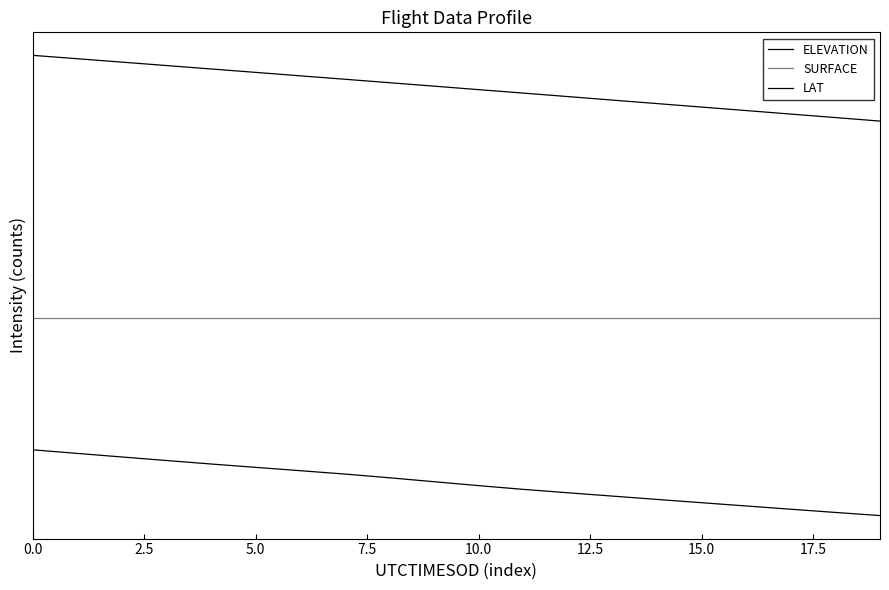

Reading left to right, transcribe all the data shown in this chart.

ELEVATION: 500.0	472.6	445.6	418.6	392.1	366.7	341.3	315.7	287.3	257.5	227.7	199.2	173.4	148.1	122.8	97.8	73.0	48.3	23.8	0.0
SURFACE: 1500.0	1500.0	1500.0	1500.0	1500.0	1500.0	1500.0	1500.0	1500.0	1500.0	1500.0	1500.0	1500.0	1500.0	1500.0	1500.0	1500.0	1500.0	1500.0	1500.0
LAT: 3500.0	3474.3	3448.3	3422.3	3396.4	3370.4	3344.2	3318.2	3291.9	3265.7	3239.2	3212.9	3186.4	3159.6	3133.1	3106.6	3080.1	3053.3	3026.8	3000.0